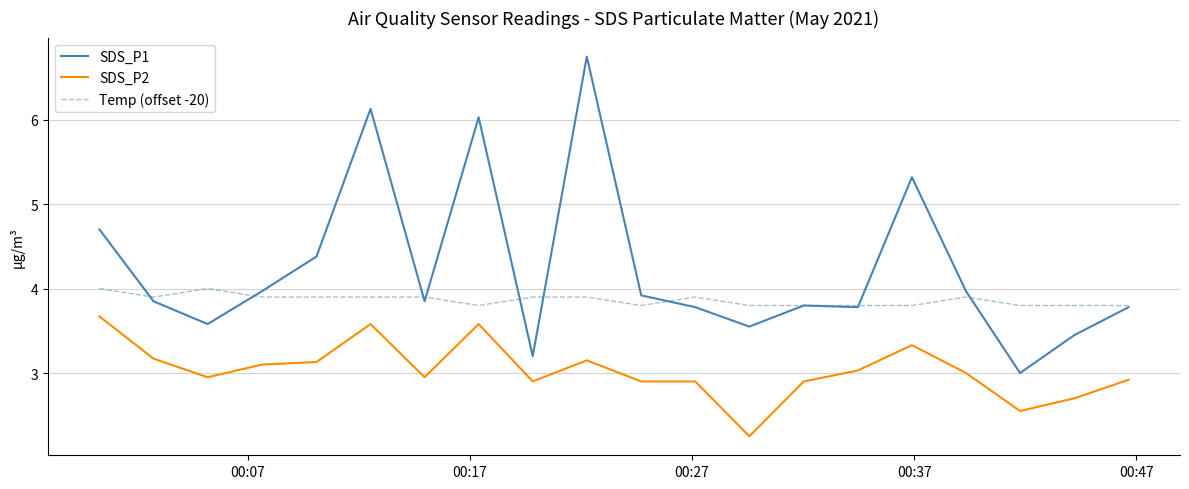

Which series has the largest total across all categories?

SDS_P1